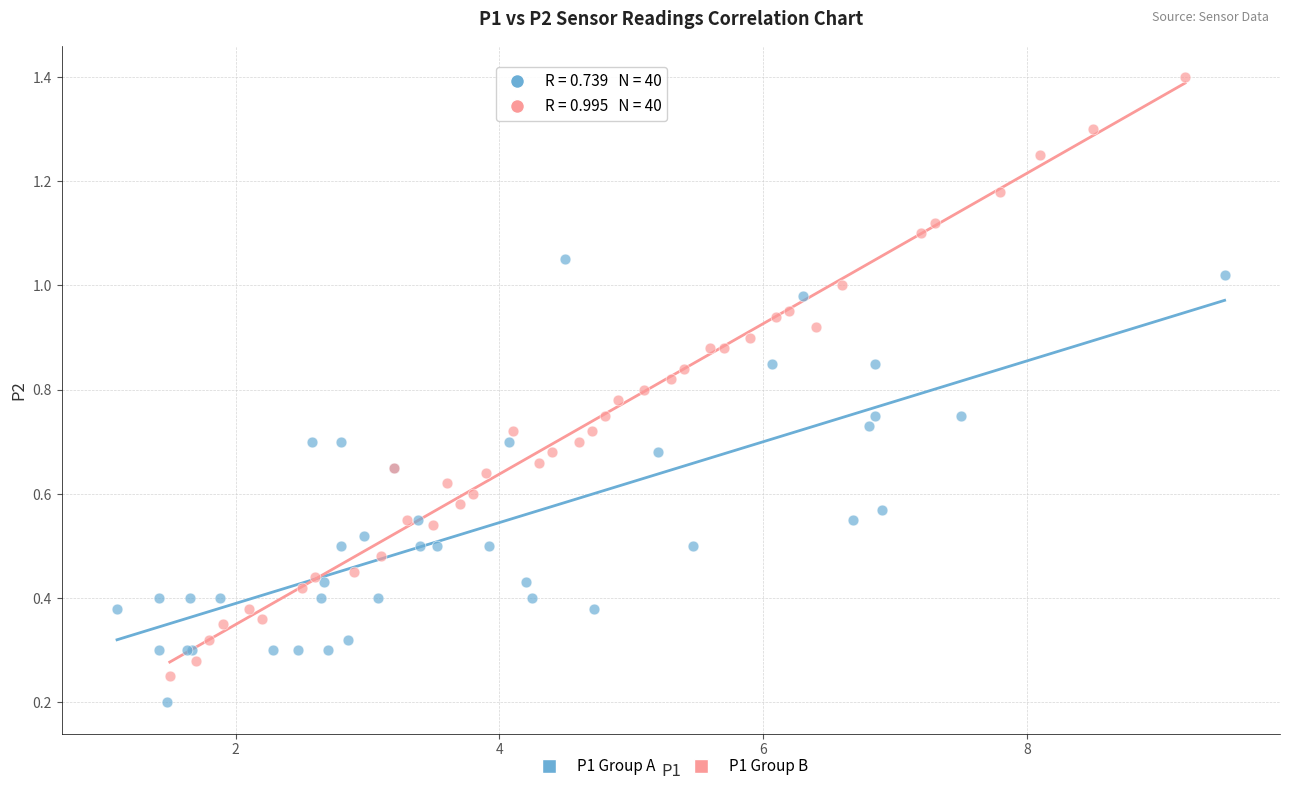

Which series reaches the maximum Y coordinate?

P1 Group B